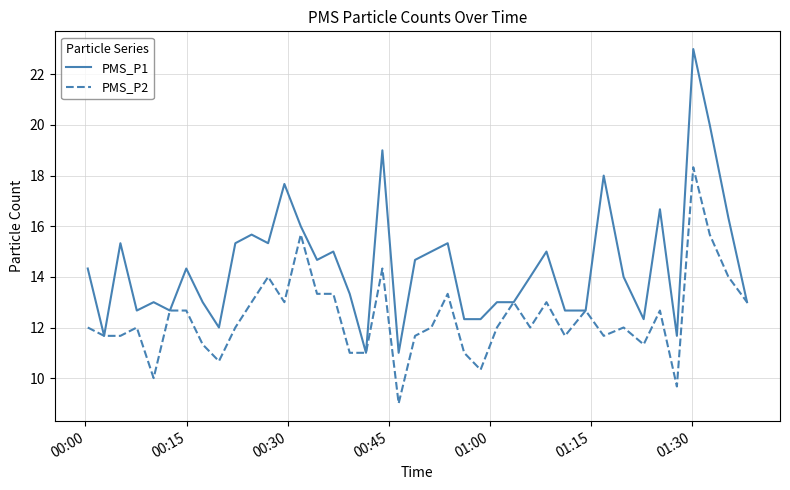

What is the difference between the second highest and second lowest values in the PMS_P2 series?

6.0